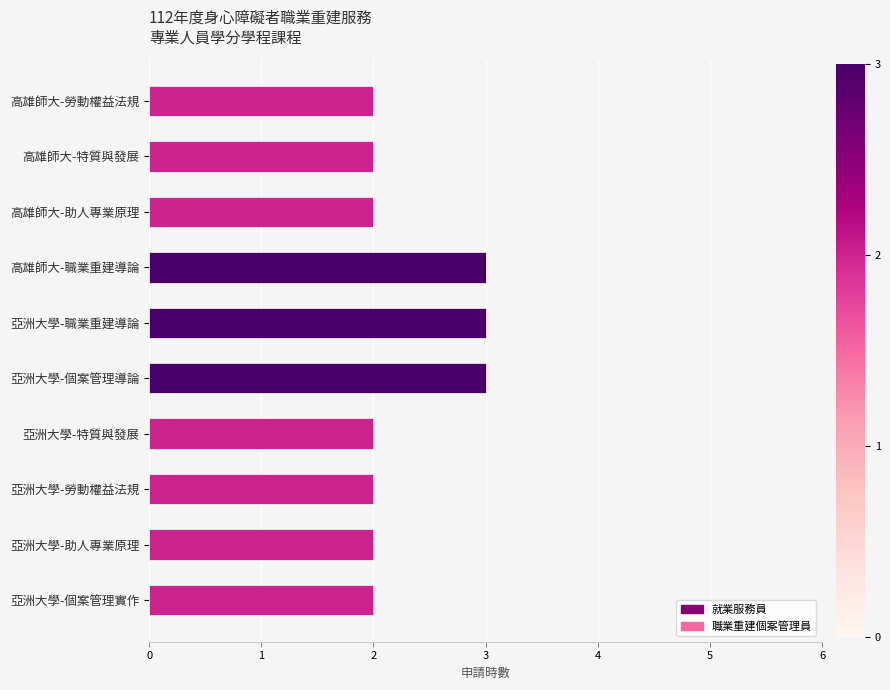

How many distinct data groups are displayed?

2